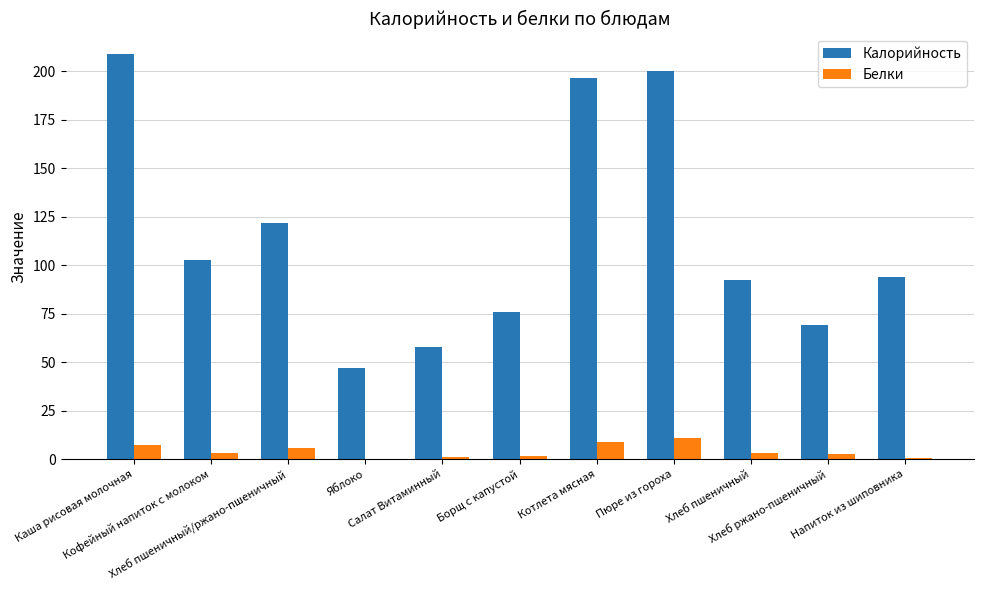

Which series has the largest total across all categories?

Калорийность